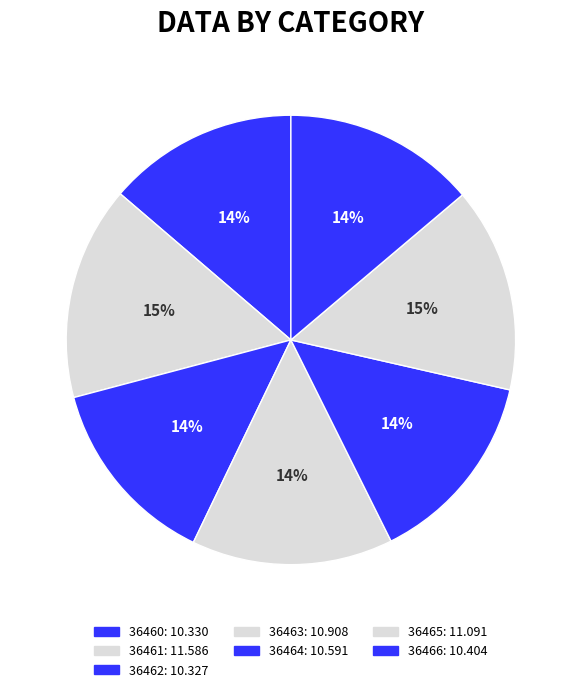

How many segments does this pie chart have?

7